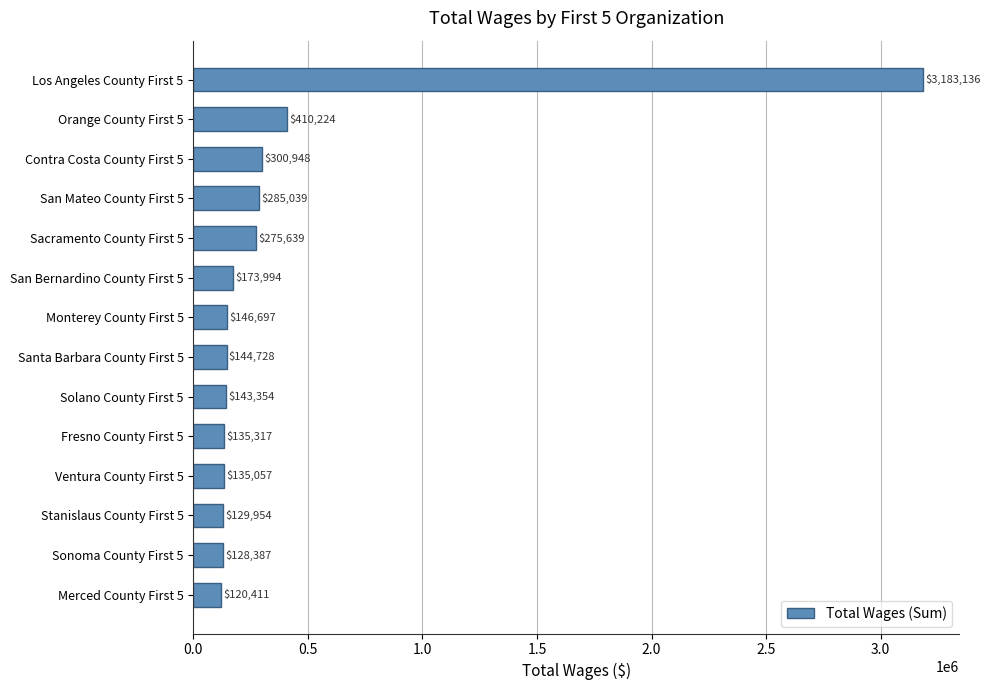

Reading bottom to top, list all the values displayed in this chart.

Merced County First 5=120411	Sonoma County First 5=128387	Stanislaus County First 5=129954	Ventura County First 5=135057	Fresno County First 5=135317	Solano County First 5=143354	Santa Barbara County First 5=144728	Monterey County First 5=146697	San Bernardino County First 5=173994	Sacramento County First 5=275639	San Mateo County First 5=285039	Contra Costa County First 5=300948	Orange County First 5=410224	Los Angeles County First 5=3183136